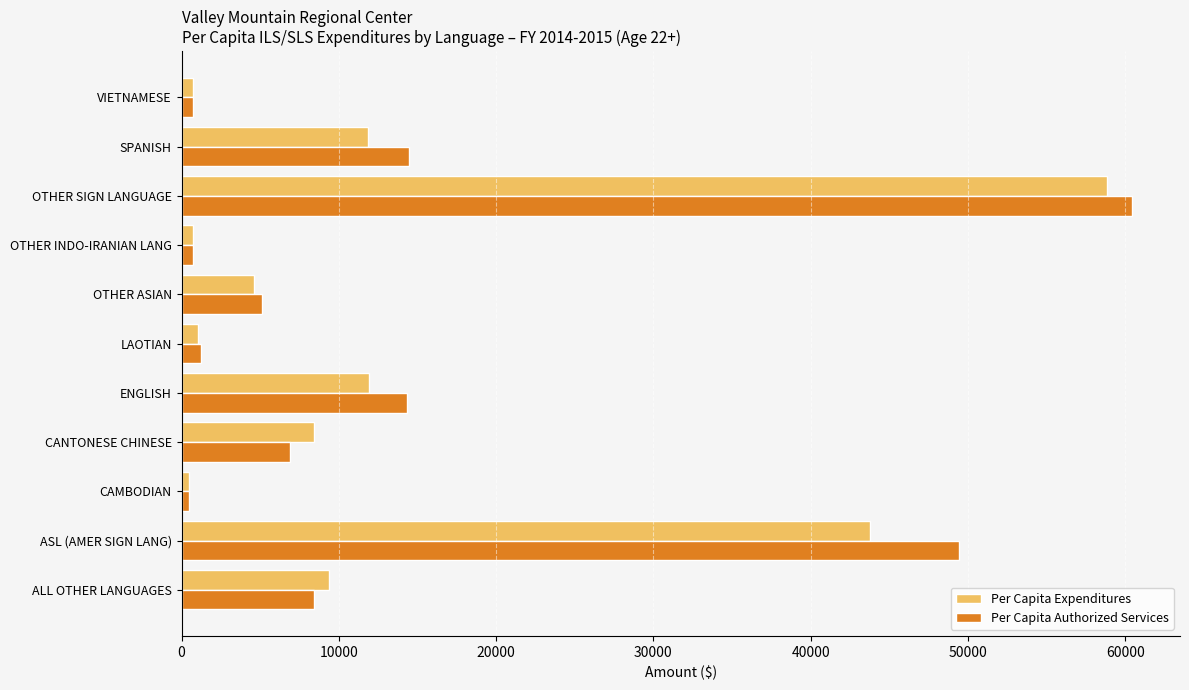

Is the value of Per Capita Expenditures at CANTONESE CHINESE greater than the value of Per Capita Authorized Services at CAMBODIAN?

Yes